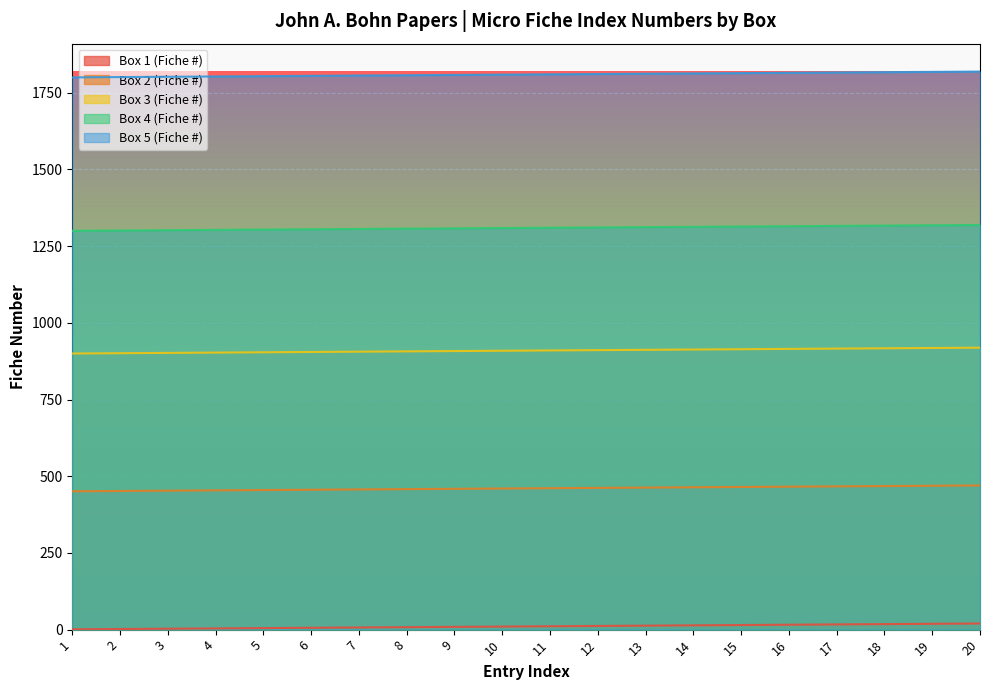

What is the difference between the maximum and second lowest values in the Box 5 (Fiche #) series?

18